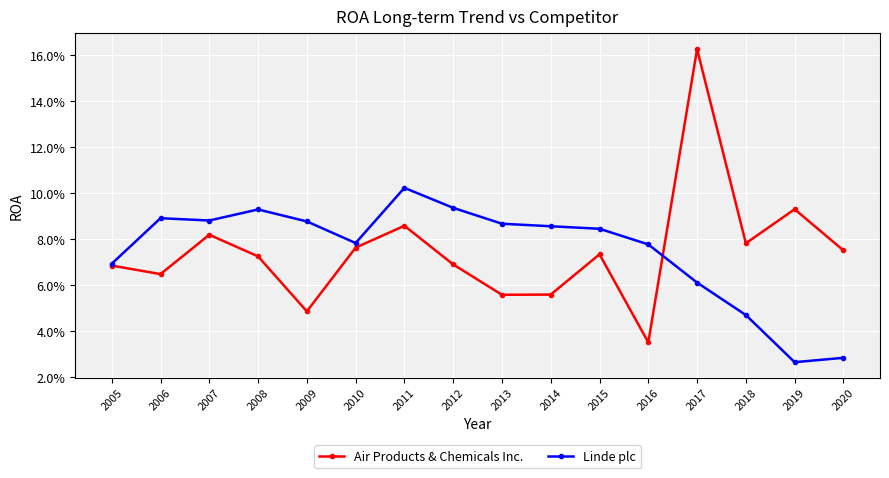

How many intersections are there between Air Products & Chemicals Inc. and Linde plc?

1